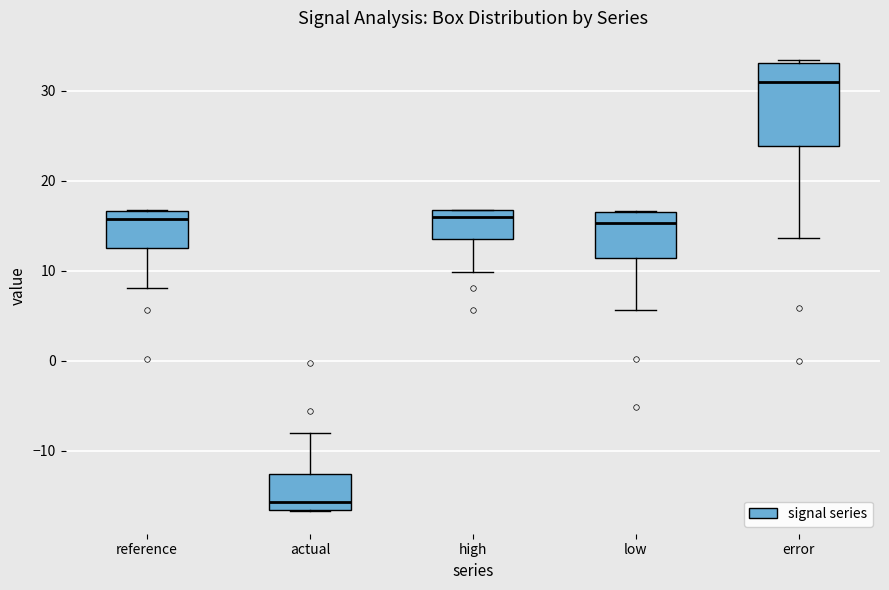

Where is the lower edge of the box for error on the y-axis? The values are not printed on the chart, so give them approximately, as read against the axis.

24